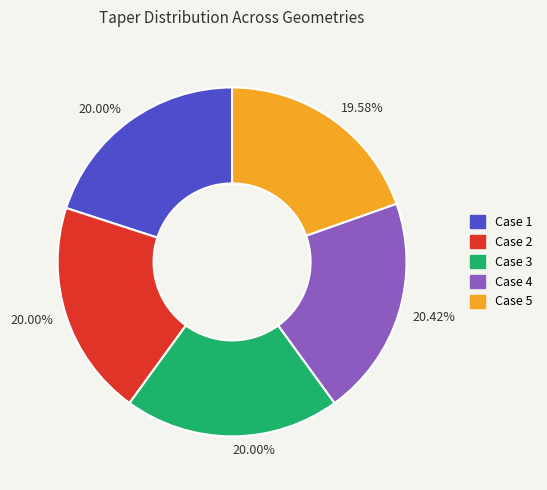

Do Case 1 and Case 2 together represent more than half of the pie?

No